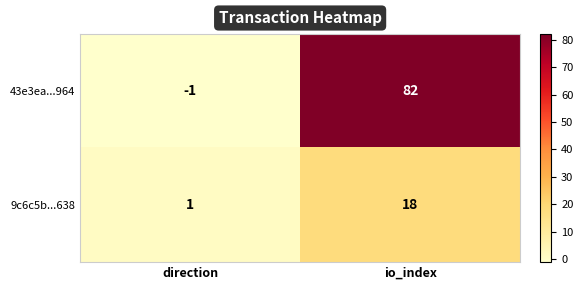

What is the total value across all series at io_index?

100